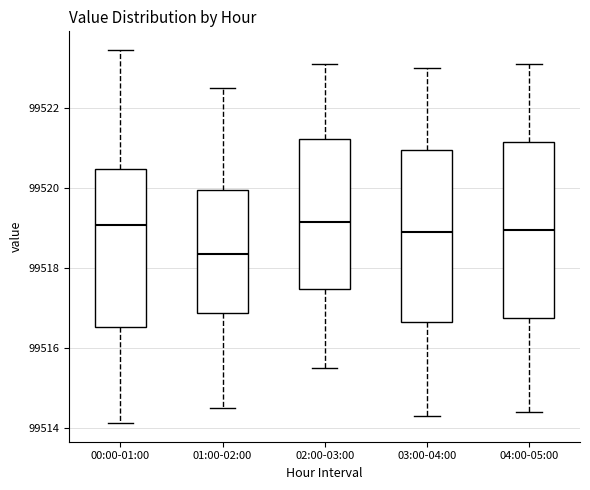

Reading left to right, read every box against the y-axis: the position of its median line, the range the box covers, and the ends of its whiskers. The values are not printed on the chart, so give them approximately, as read against the axis.

00:00-01:00: median 99519.0, box 99516.6 to 99520.4, whiskers 99514.2 to 99523.4
01:00-02:00: median 99518.4, box 99516.8 to 99520.0, whiskers 99514.6 to 99522.6
02:00-03:00: median 99519.2, box 99517.4 to 99521.2, whiskers 99515.6 to 99523.2
03:00-04:00: median 99519.0, box 99516.6 to 99521.0, whiskers 99514.4 to 99523.0
04:00-05:00: median 99519.0, box 99516.8 to 99521.2, whiskers 99514.4 to 99523.2